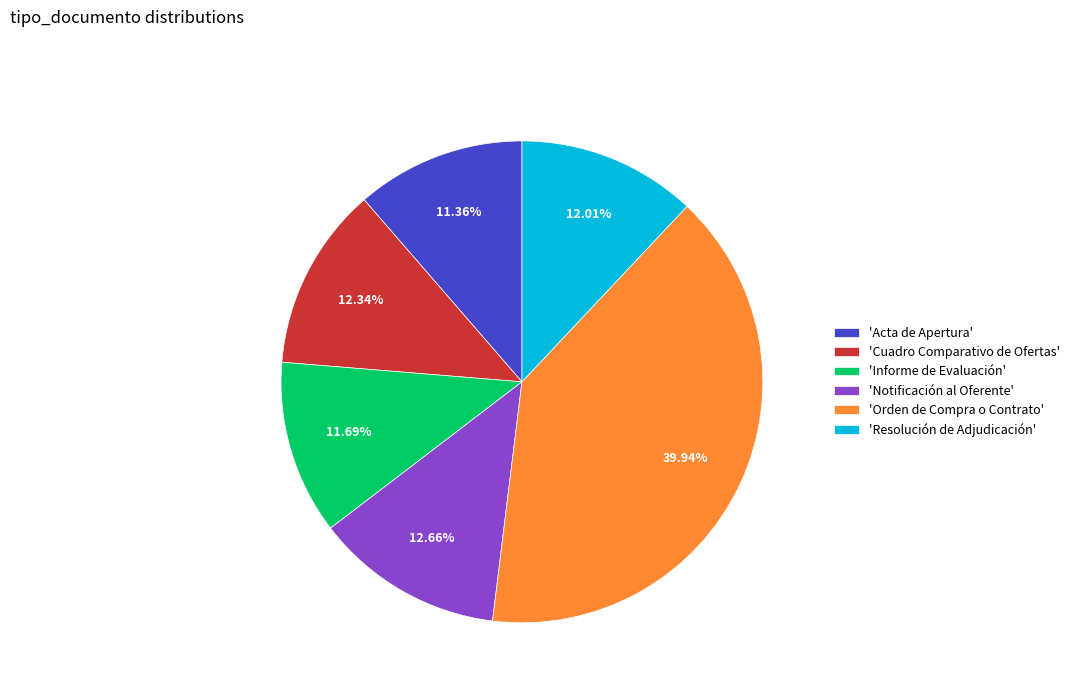

Count the number of slices in the pie.

6